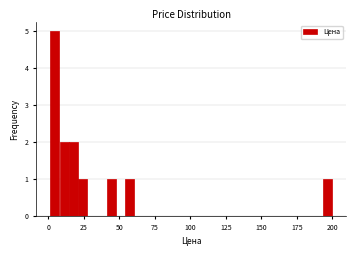

Around what value on the x-axis is the tallest bar? Give the approximate position of its centre, as read against the axis.

5